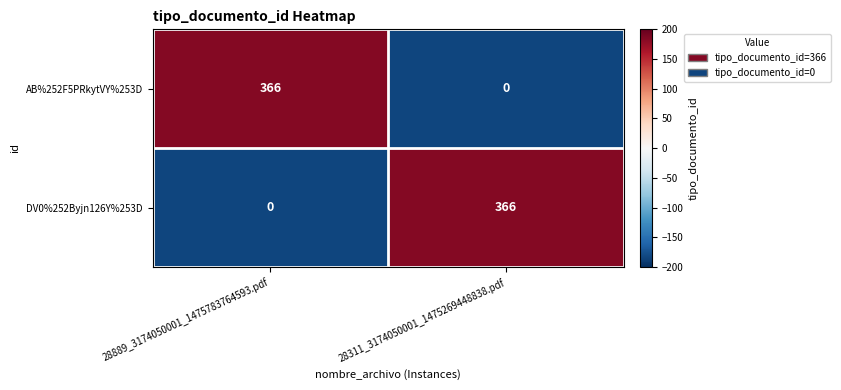

What is the total value across all series at 28889_3174050001_1475783764593.pdf?

366